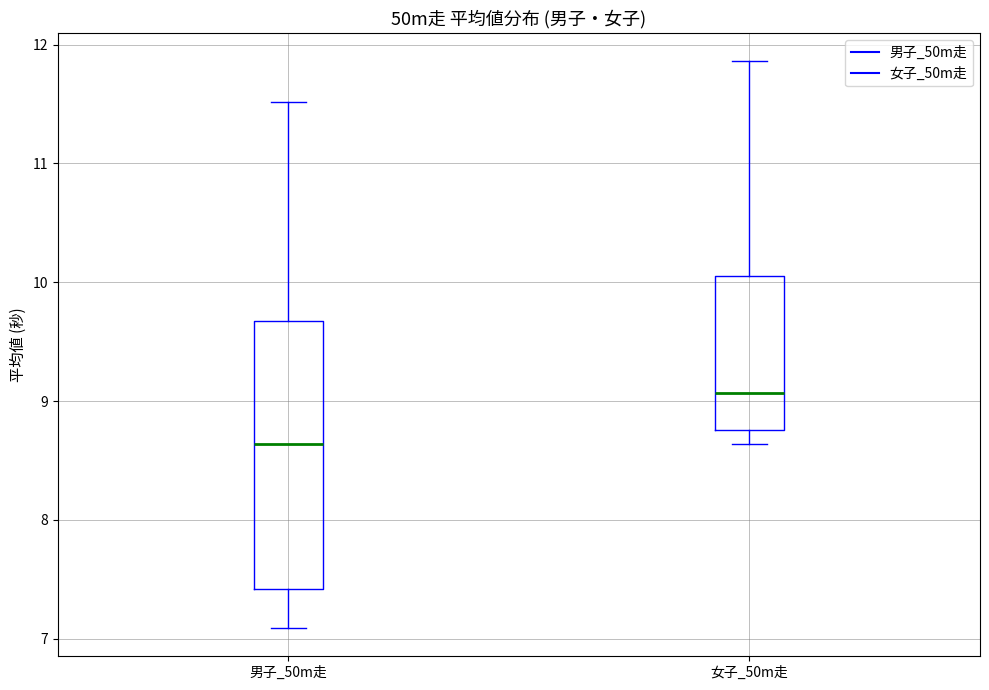

Where does the median line of the box for 女子_50m走 sit on the y-axis? The values are not printed on the chart, so give them approximately, as read against the axis.

9.1